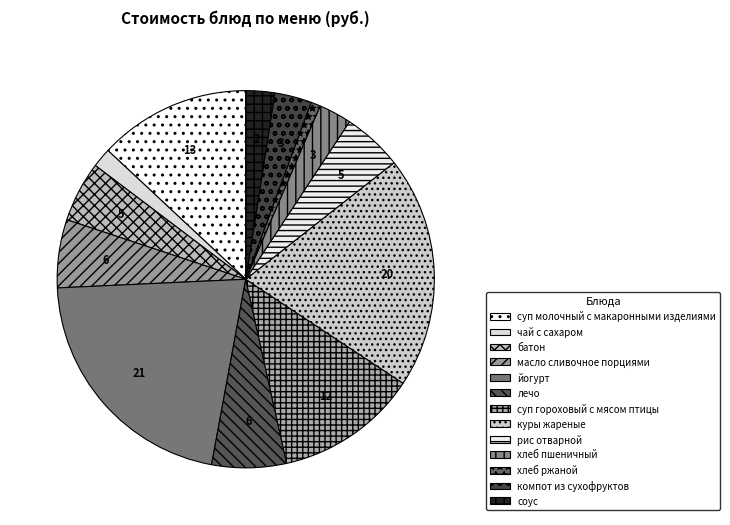

What is the smallest slice in the pie chart?

хлеб ржаной